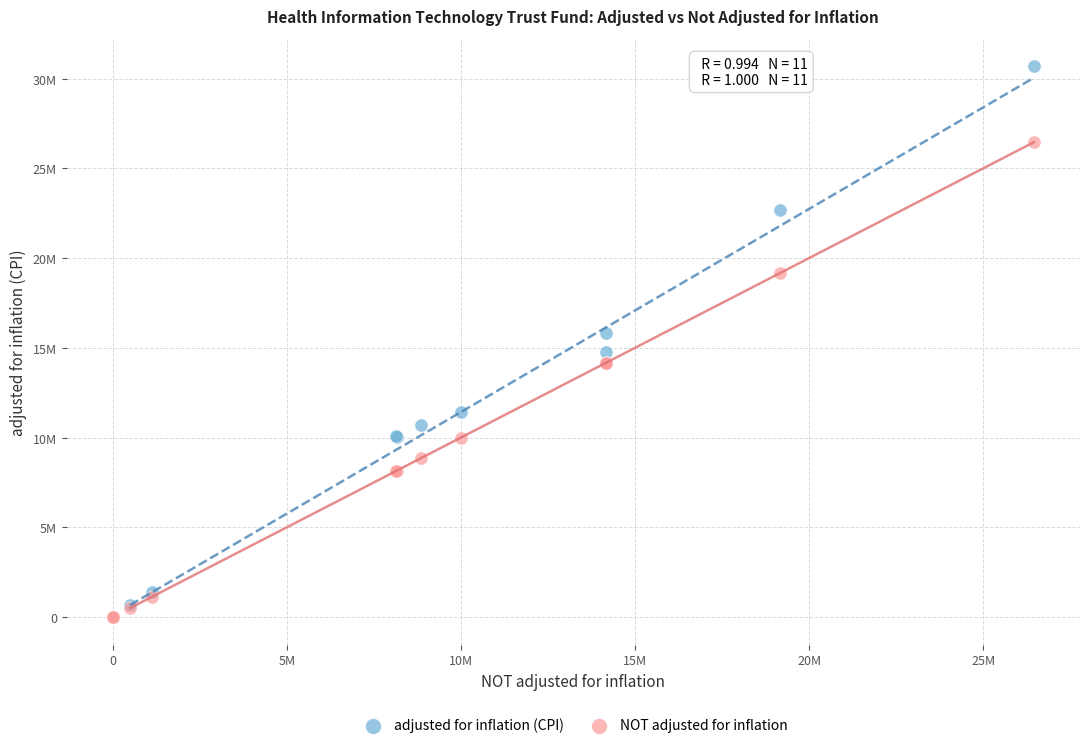

Which series reaches the maximum Y coordinate?

adjusted for inflation (CPI)